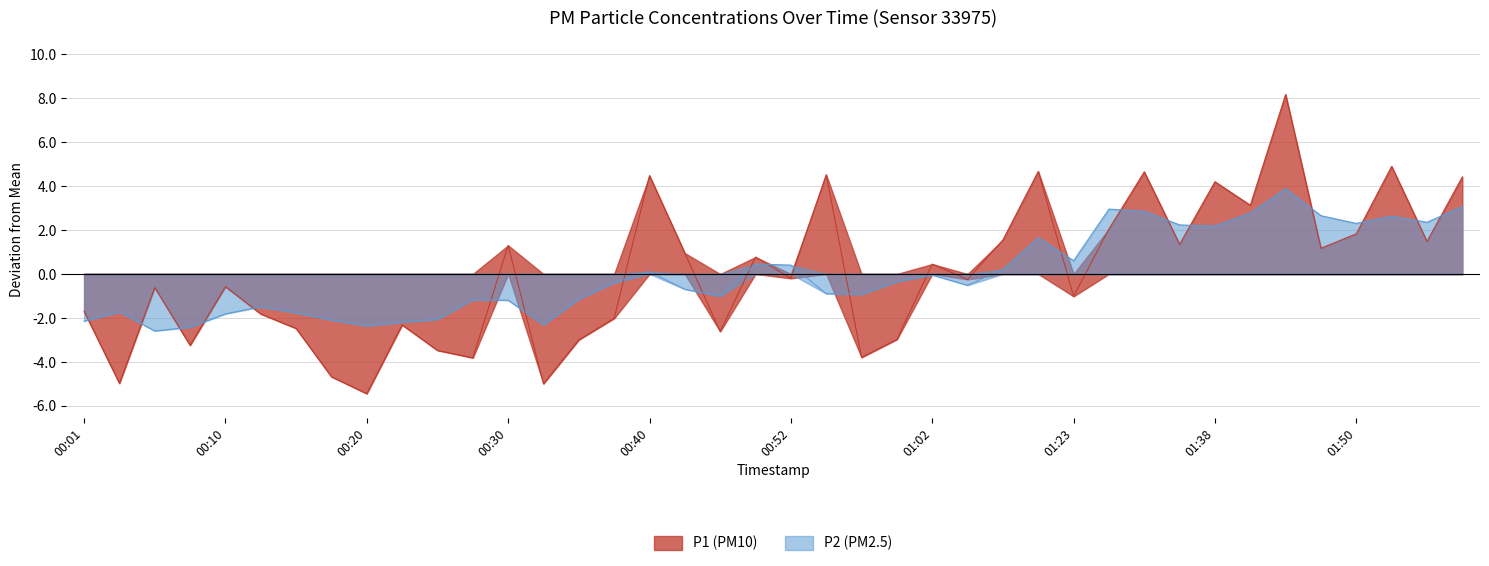

How many data points in P2 are above 0?

17